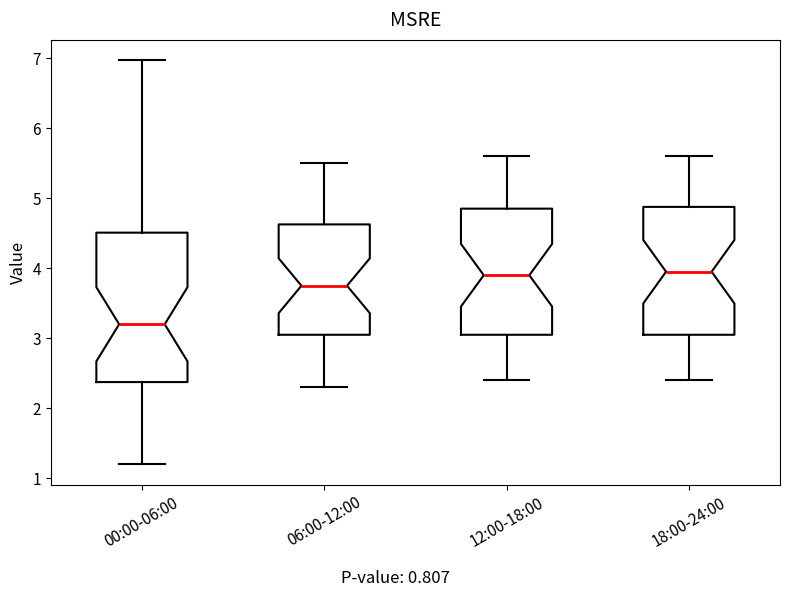

Reading left to right, transcribe this box plot: for each box, give where its median line is, the range the box spans, and where its two whiskers end, as read against the y-axis. The values are not printed on the chart, so give them approximately, as read against the axis.

00:00-06:00: median 3.2, box 2.4 to 4.5, whiskers 1.2 to 7.0
06:00-12:00: median 3.8, box 3.1 to 4.6, whiskers 2.3 to 5.5
12:00-18:00: median 3.9, box 3.1 to 4.9, whiskers 2.4 to 5.6
18:00-24:00: median 4.0, box 3.1 to 4.9, whiskers 2.4 to 5.6